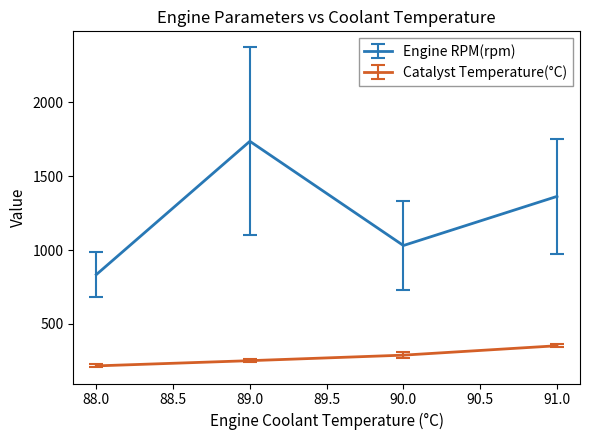

What is the difference between the maximum and minimum values in the Engine RPM(rpm) series?

903.3